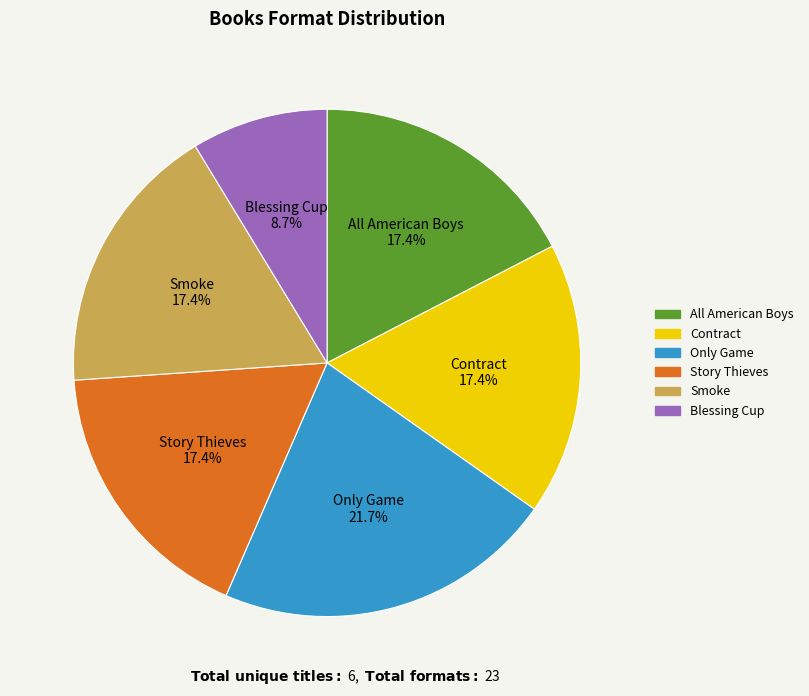

What percentage is the Story Thieves slice, to the nearest percent?

17%